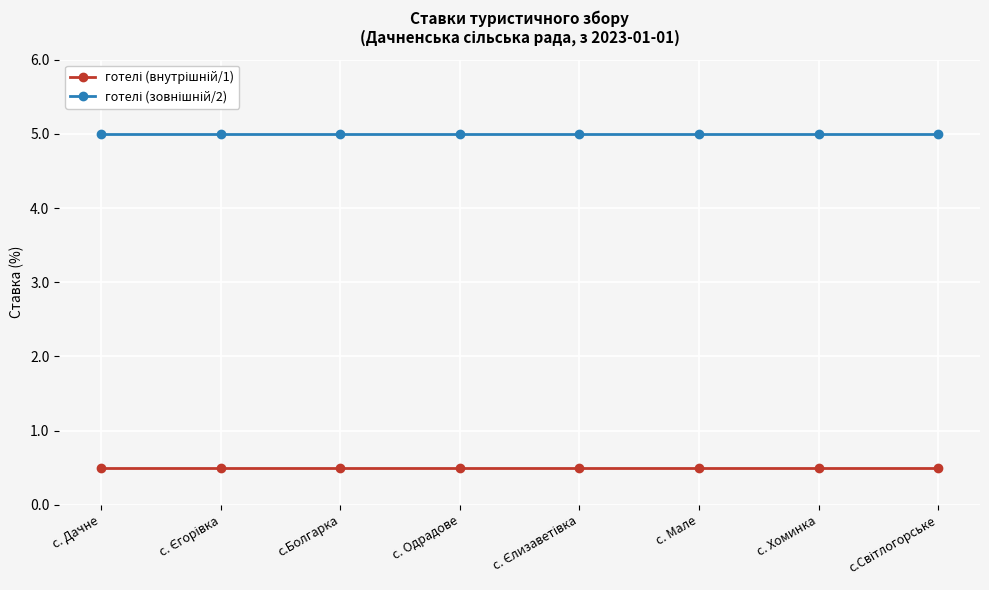

At how many categories does at least one series exceed 2?

8